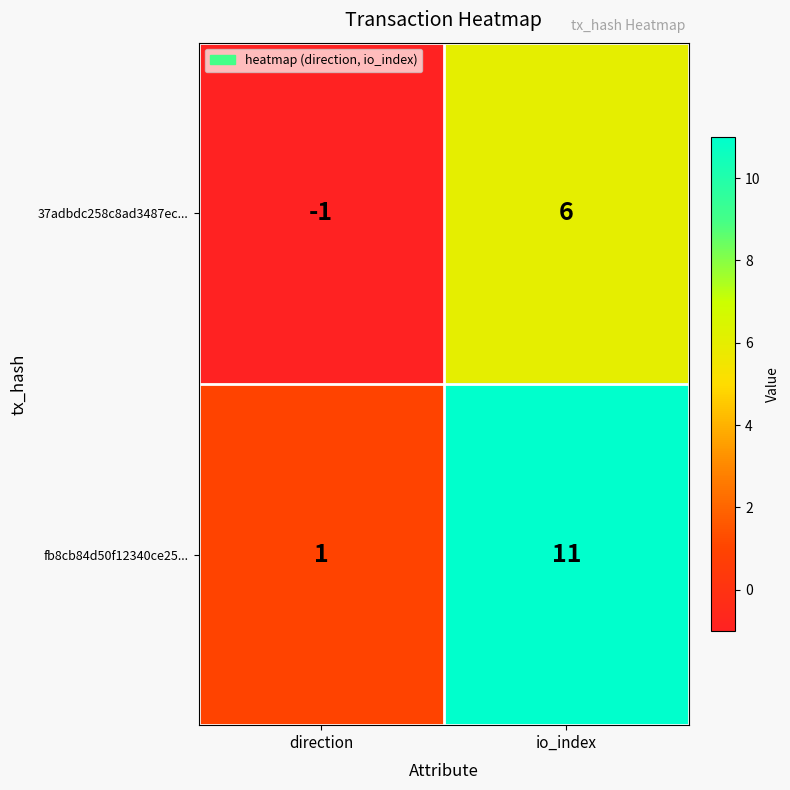

What is the greatest value displayed?

11